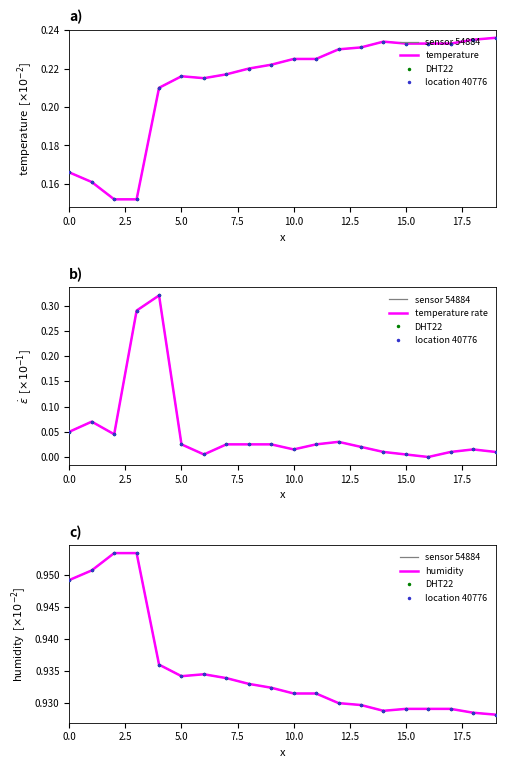

The value of temperature at 12 is 0.2. True or false?

True